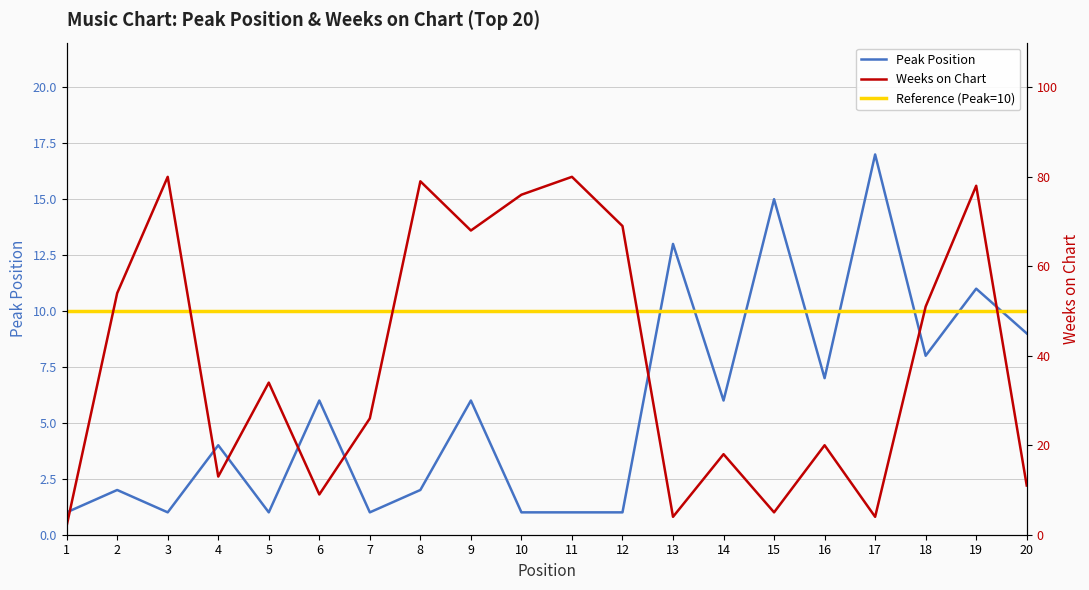

Which series has the largest total across all categories?

Weeks on Chart